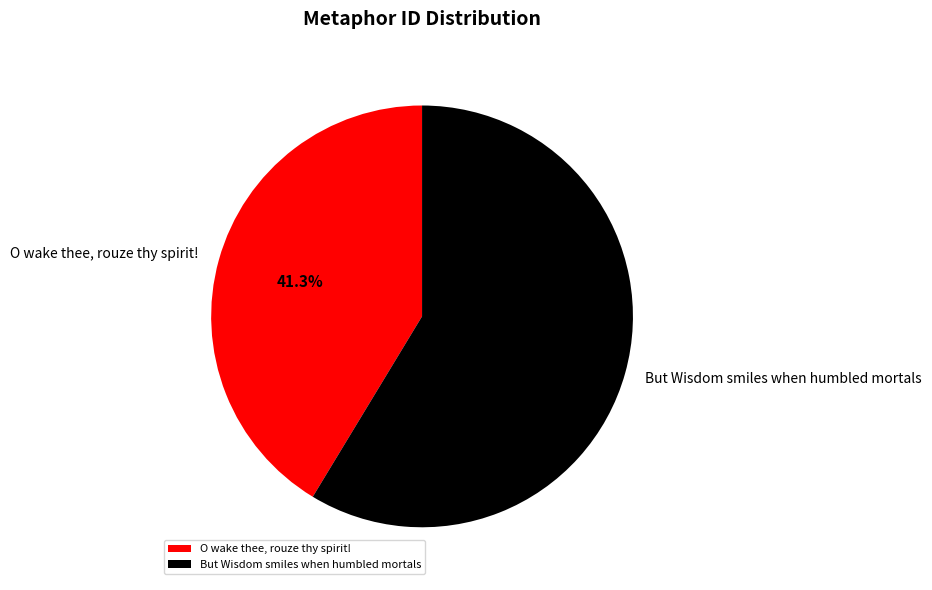

Approximately how many times larger is the value at O wake thee, rouze thy spirit! compared to But Wisdom smiles when humbled mortals?

0.7